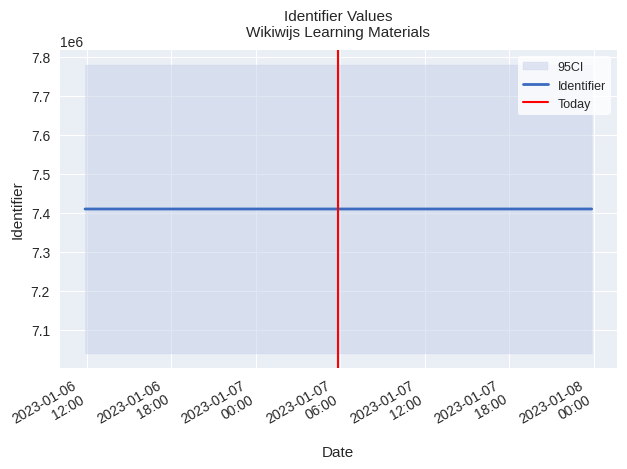

True or false: the data shows 3102587 at 2023-01-06 11:52:07.

False